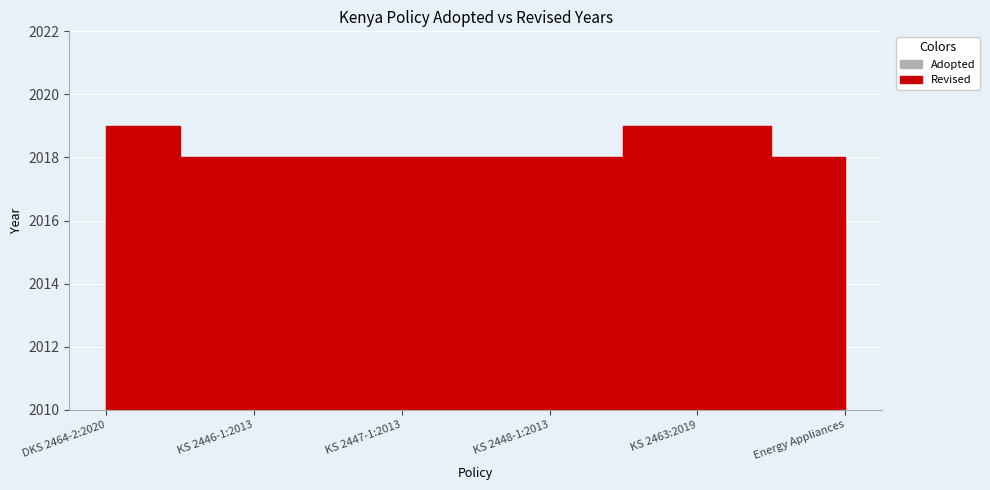

Which has a higher value, KS 2447-1:2013 or KS 2463:2019?

KS 2463:2019